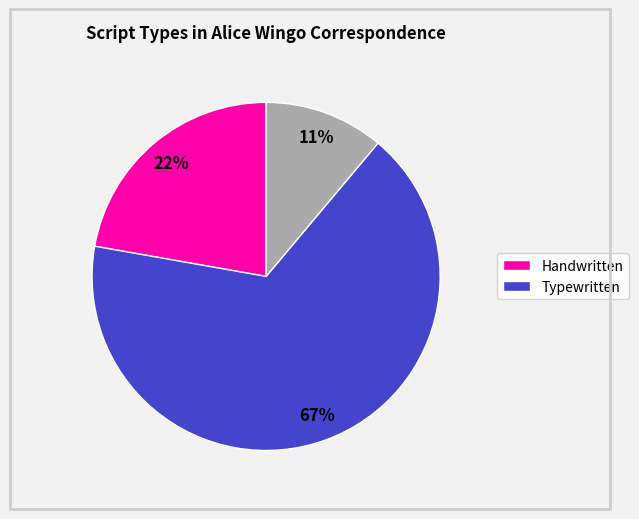

To the nearest percent, what is the average slice percentage?

33%